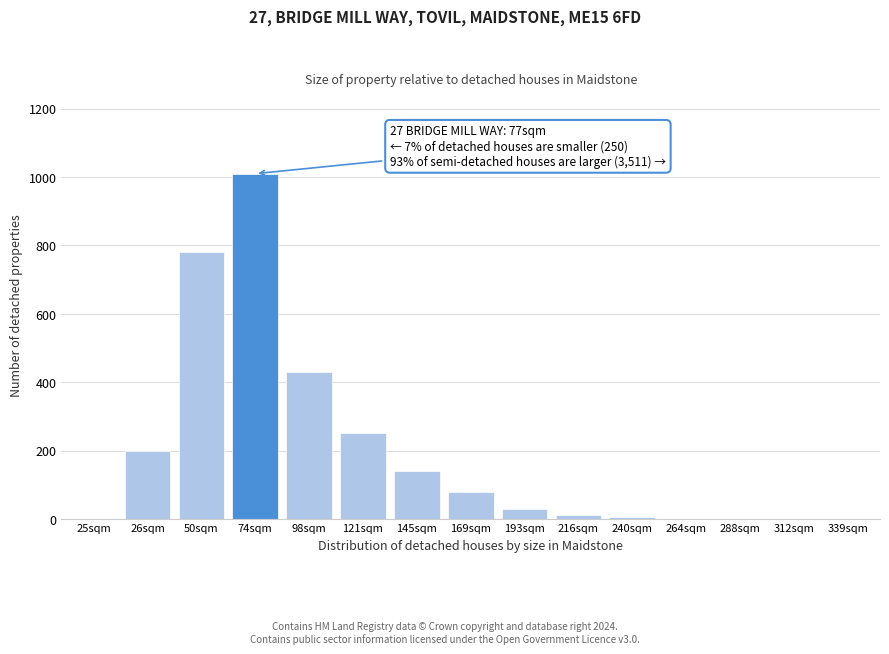

Reading left to right, extract all data points from this chart.

25sqm=0	26sqm=200	50sqm=780	74sqm=1010	98sqm=430	121sqm=250	145sqm=140	169sqm=80	193sqm=30	216sqm=10	240sqm=5	264sqm=0	288sqm=0	312sqm=0	339sqm=0